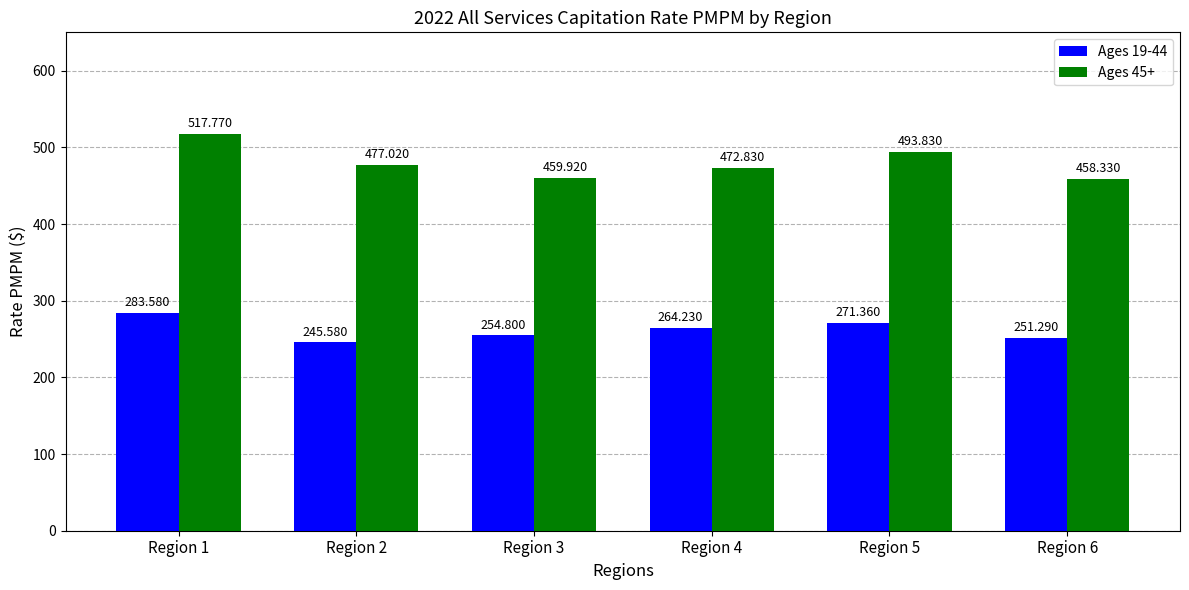

Rank the categories by Ages 45+ value from lowest to highest.

Region 6, Region 3, Region 4, Region 2, Region 5, Region 1